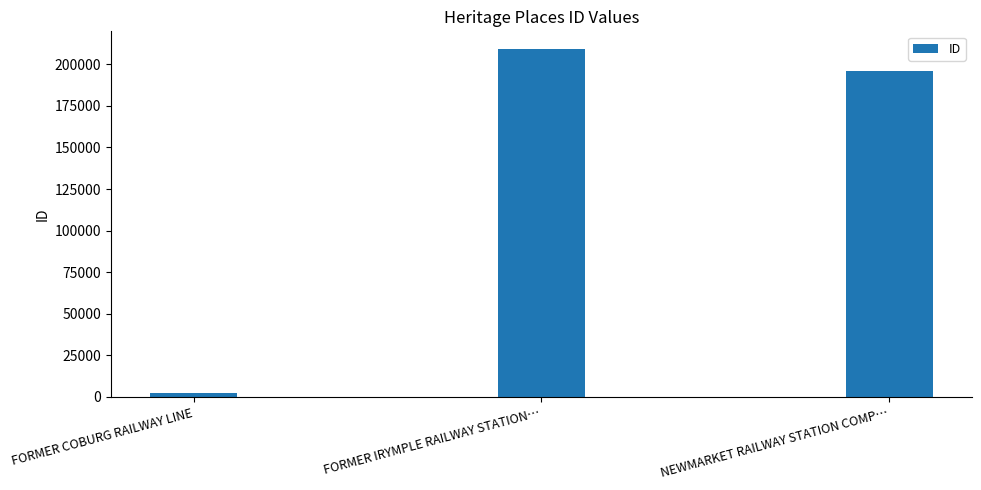

Reading left to right, list all the values displayed in this chart.

FORMER COBURG RAILWAY LINE=2135	FORMER IRYMPLE RAILWAY STATION…=209373	NEWMARKET RAILWAY STATION COMP…=196263